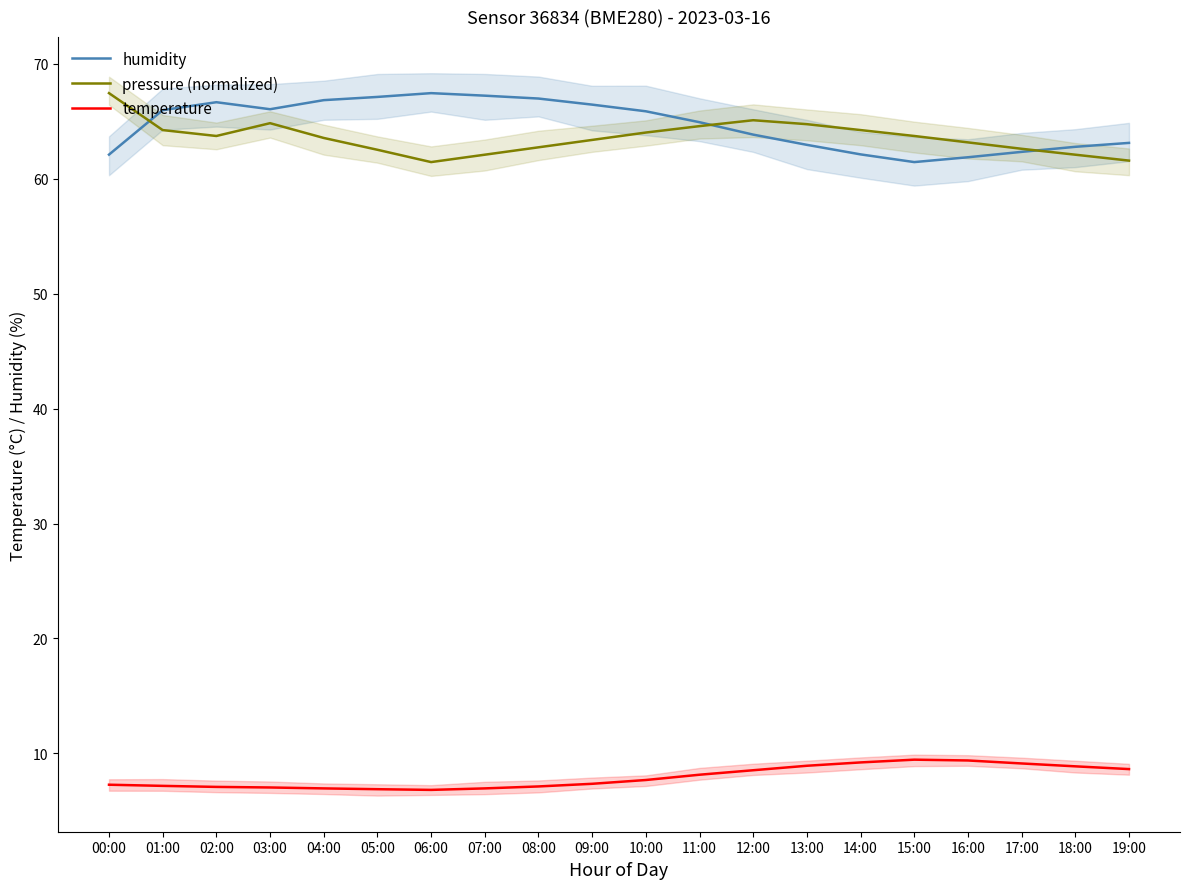

What is the label of the 20th point from the right?

00:00